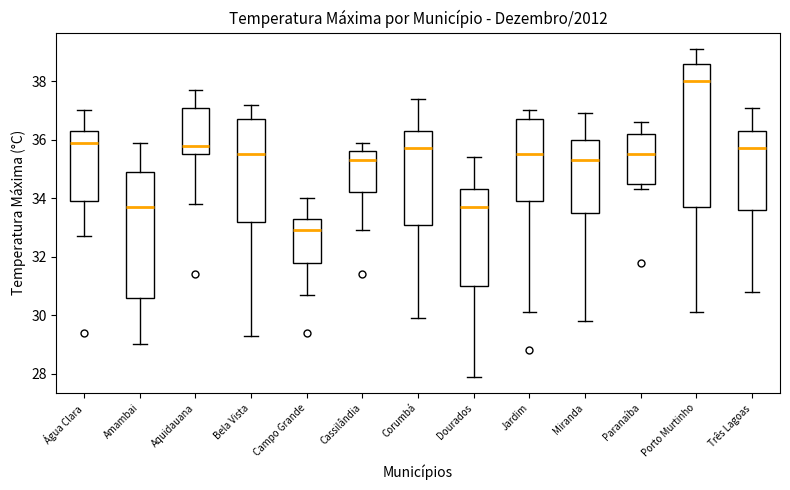

Reading left to right, transcribe this box plot: for each box, give where its median line is, the range the box spans, and where its two whiskers end, as read against the y-axis. The values are not printed on the chart, so give them approximately, as read against the axis.

Água Clara: median 36.0, box 34.0 to 36.4, whiskers 32.8 to 37.0
Amambai: median 33.8, box 30.6 to 35.0, whiskers 29.0 to 36.0
Aquidauana: median 35.8, box 35.6 to 37.2, whiskers 33.8 to 37.8
Bela Vista: median 35.6, box 33.2 to 36.8, whiskers 29.4 to 37.2
Campo Grande: median 33.0, box 31.8 to 33.4, whiskers 30.8 to 34.0
Cassilândia: median 35.4, box 34.2 to 35.6, whiskers 33.0 to 36.0
Corumbá: median 35.8, box 33.2 to 36.4, whiskers 30.0 to 37.4
Dourados: median 33.8, box 31.0 to 34.4, whiskers 28.0 to 35.4
Jardim: median 35.6, box 34.0 to 36.8, whiskers 30.2 to 37.0
Miranda: median 35.4, box 33.6 to 36.0, whiskers 29.8 to 37.0
Paranaíba: median 35.6, box 34.6 to 36.2, whiskers 34.4 to 36.6
Porto Murtinho: median 38.0, box 33.8 to 38.6, whiskers 30.2 to 39.2
Três Lagoas: median 35.8, box 33.6 to 36.4, whiskers 30.8 to 37.2